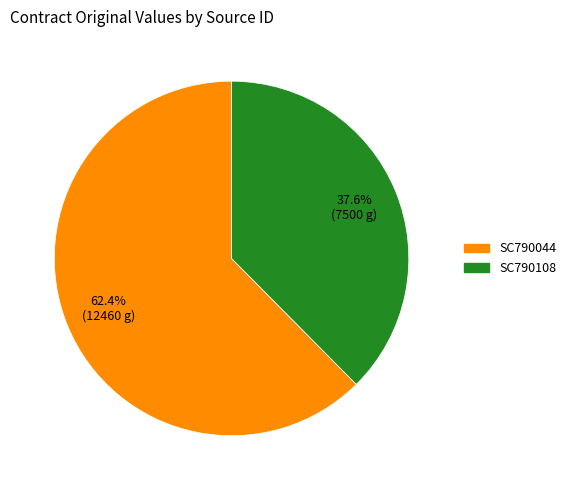

What percentage do SC790108 and SC790044 together represent?

100.0%